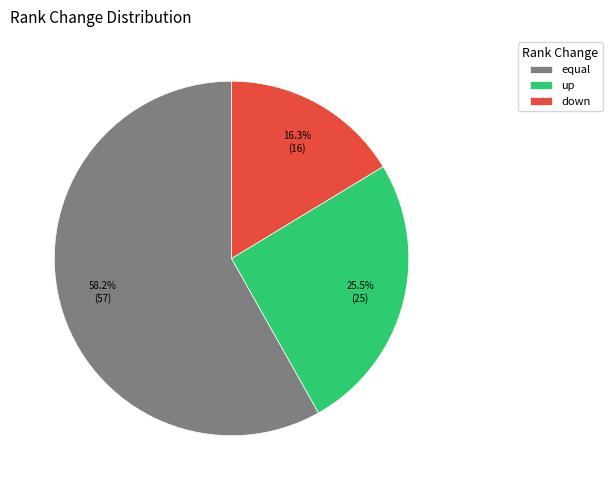

Count the number of slices in the pie.

3